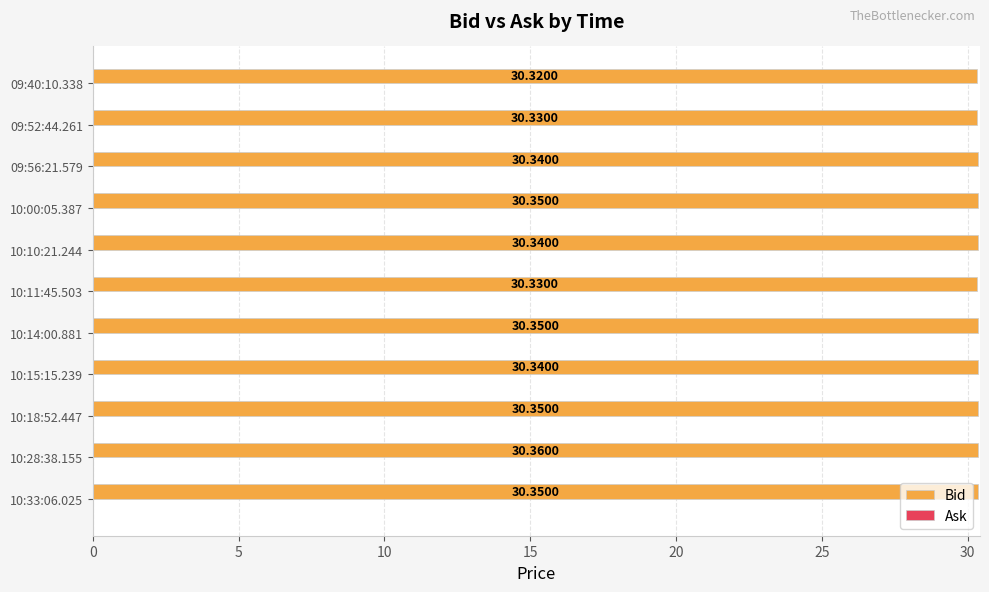

What is the ratio of the value at 10:10:21.244 to the value at 10:00:05.387?

1.0